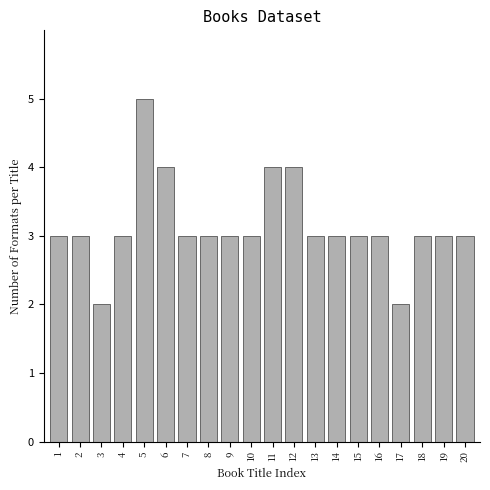

Reading left to right, extract all data points from this chart.

1=3	2=3	3=2	4=3	5=5	6=4	7=3	8=3	9=3	10=3	11=4	12=4	13=3	14=3	15=3	16=3	17=2	18=3	19=3	20=3